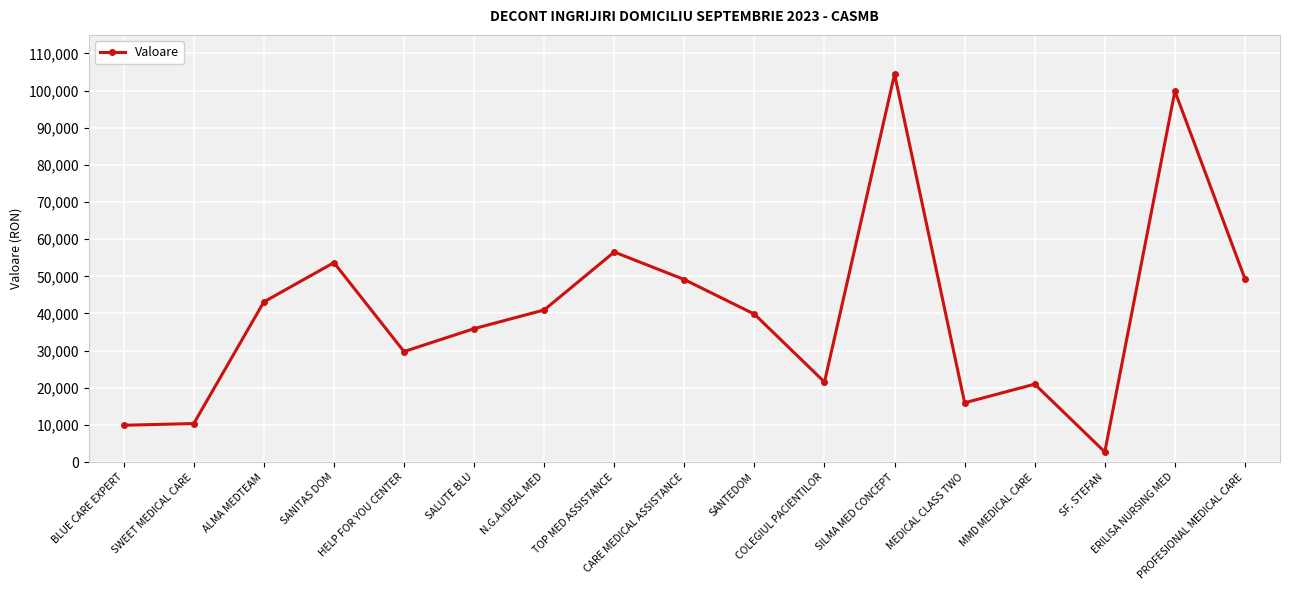

At which label does the data first exceed 39828?

ALMA MEDTEAM